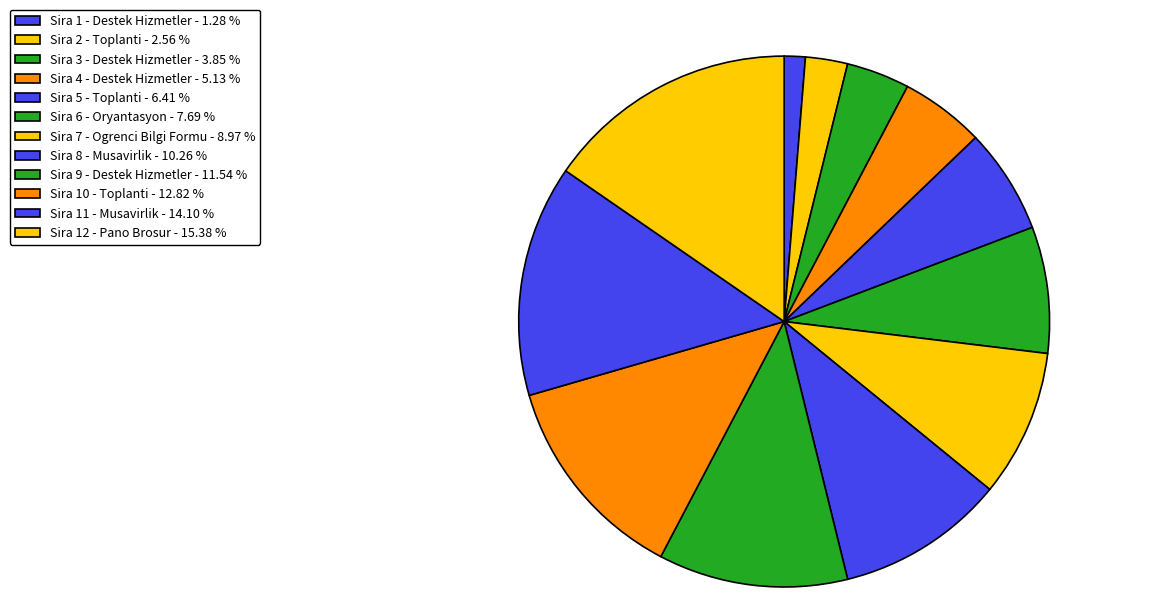

Rank the categories by value from lowest to highest.

Sira 1 - Destek Hizmetler - 1.28 %, Sira 2 - Toplanti - 2.56 %, Sira 3 - Destek Hizmetler - 3.85 %, Sira 4 - Destek Hizmetler - 5.13 %, Sira 5 - Toplanti - 6.41 %, Sira 6 - Oryantasyon - 7.69 %, Sira 7 - Ogrenci Bilgi Formu - 8.97 %, Sira 8 - Musavirlik - 10.26 %, Sira 9 - Destek Hizmetler - 11.54 %, Sira 10 - Toplanti - 12.82 %, Sira 11 - Musavirlik - 14.10 %, Sira 12 - Pano Brosur - 15.38 %